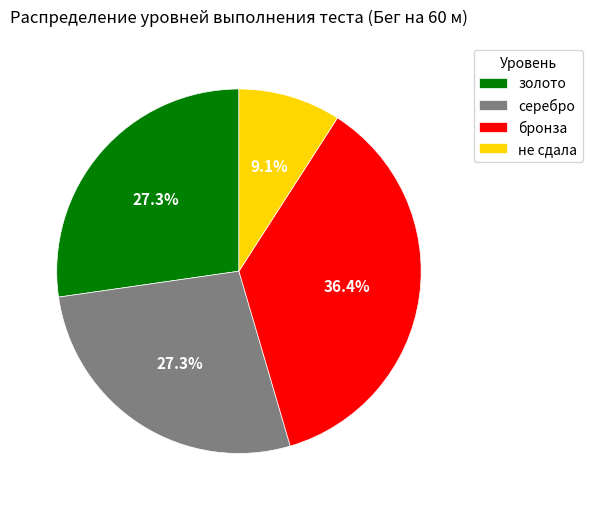

Which category has the biggest portion of the pie?

бронза